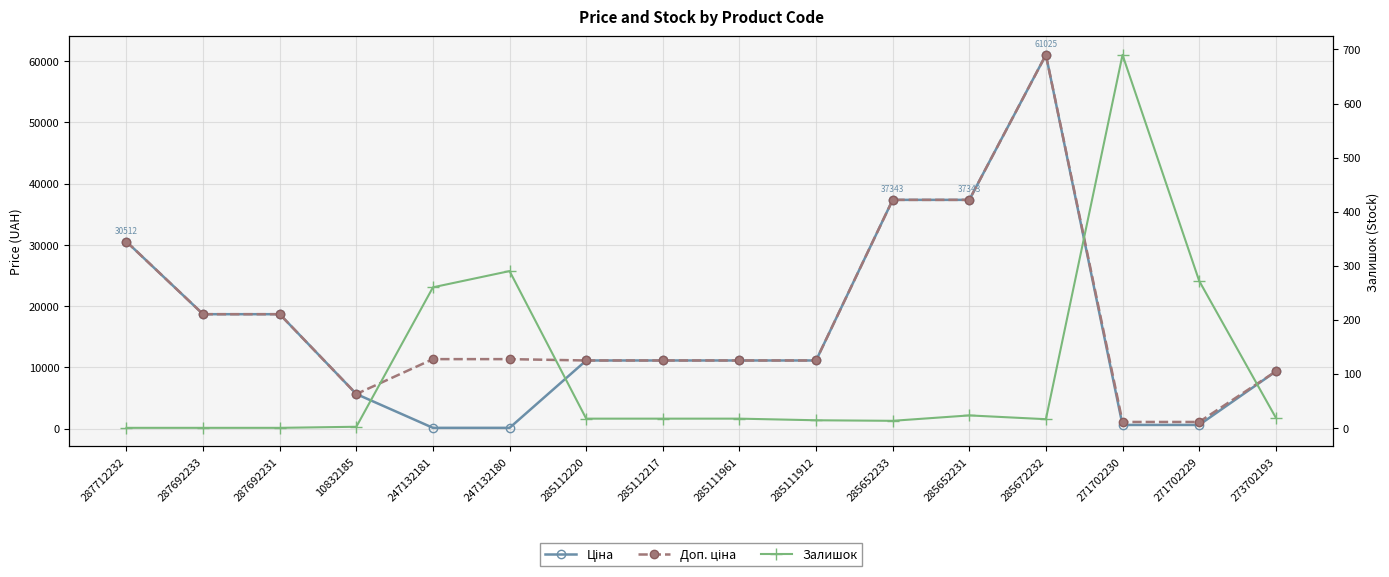

What is the total value across all series at 287692233?

37343.0